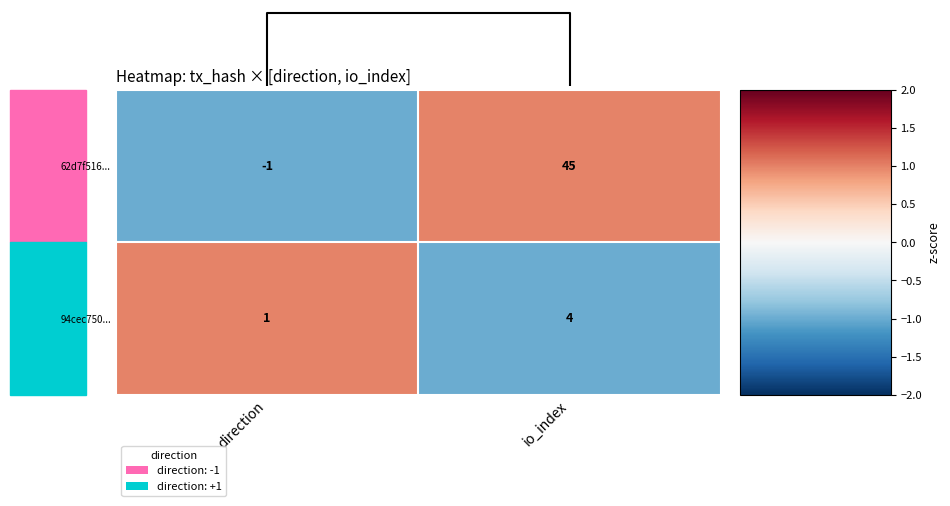

What is the sum of all 94cec750... values?

5